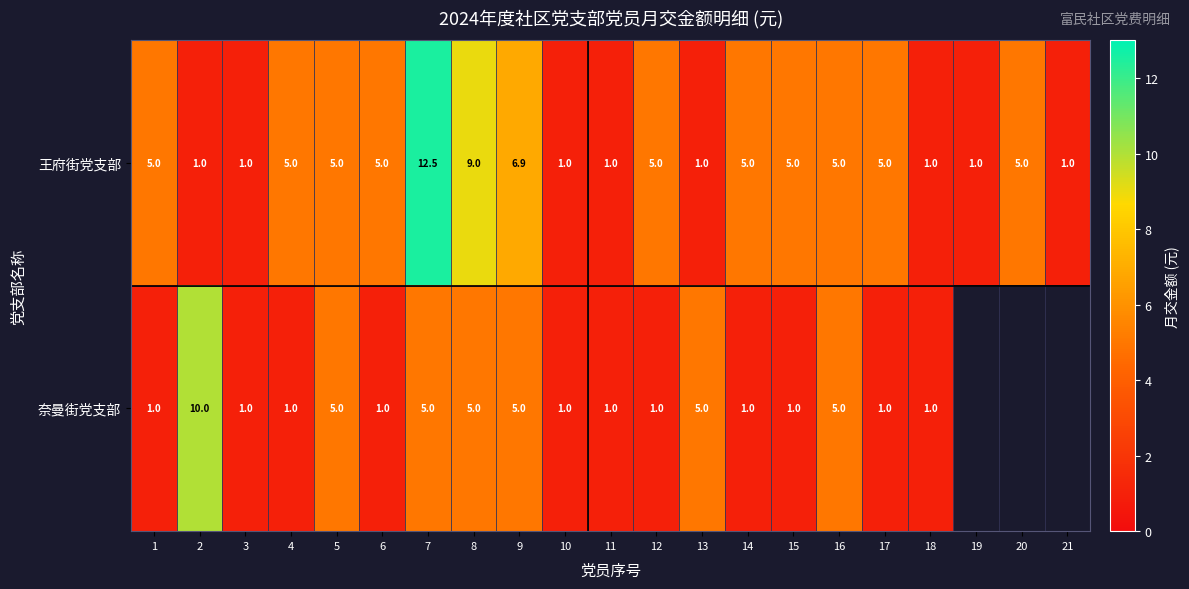

What is the average value of the 王府街党支部 series?

4.1